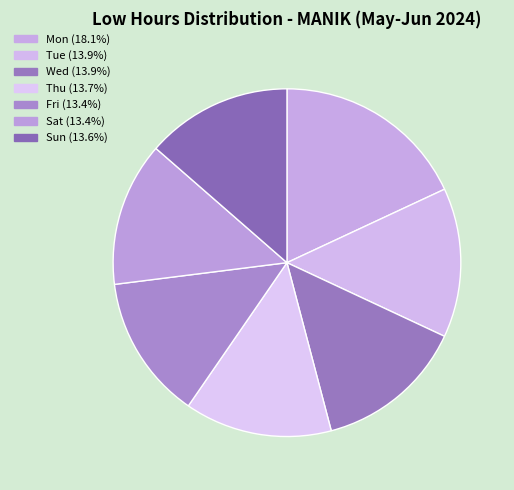

Count the number of slices in the pie.

7